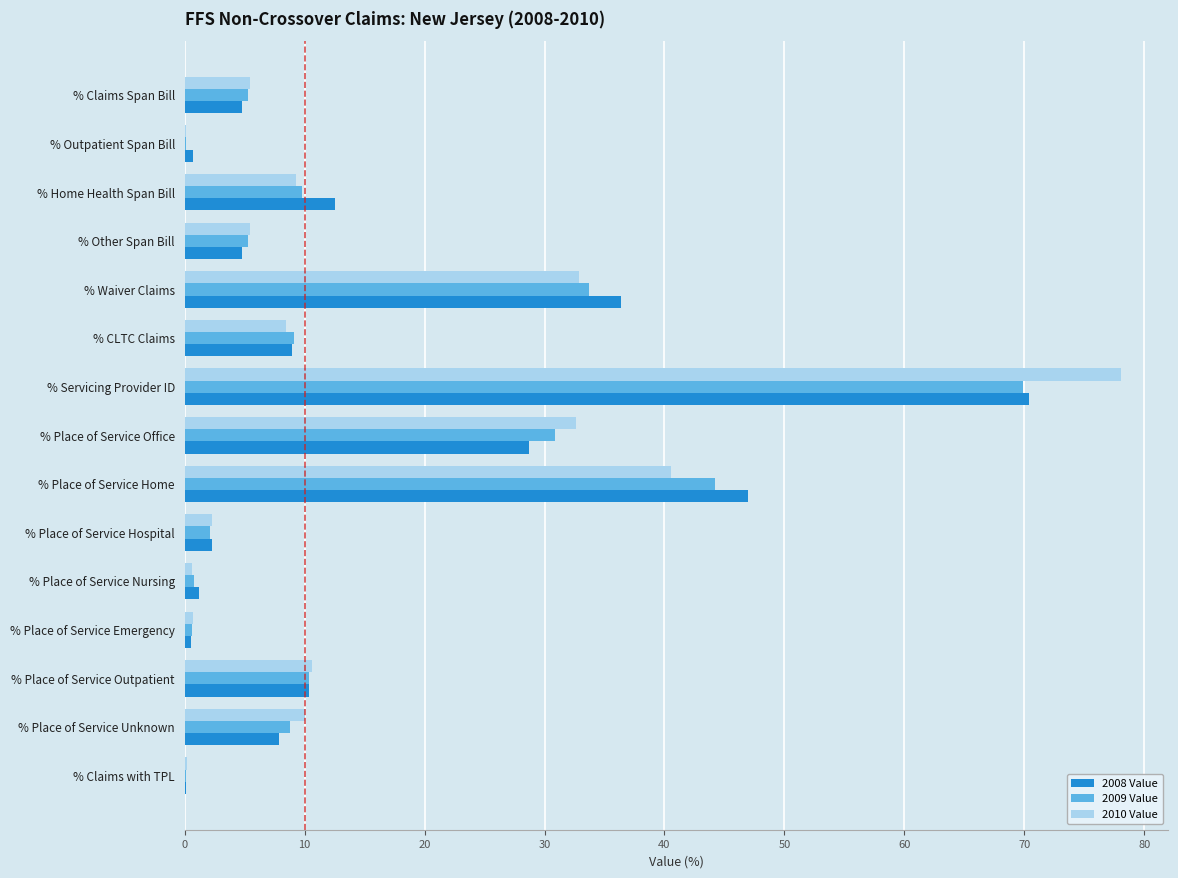

What value does the 2008 Value series have at % Place of Service Office?

28.7